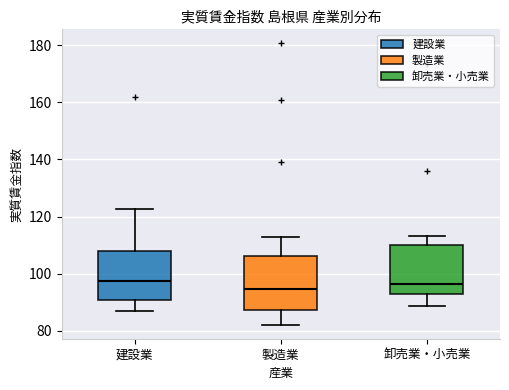

Reading left to right, transcribe this box plot: for each box, give where its median line is, the range the box spans, and where its two whiskers end, as read against the y-axis. The values are not printed on the chart, so give them approximately, as read against the axis.

建設業: median 98, box 90 to 108, whiskers 88 to 122
製造業: median 94, box 88 to 106, whiskers 82 to 112
卸売業・小売業: median 96, box 92 to 110, whiskers 88 to 114